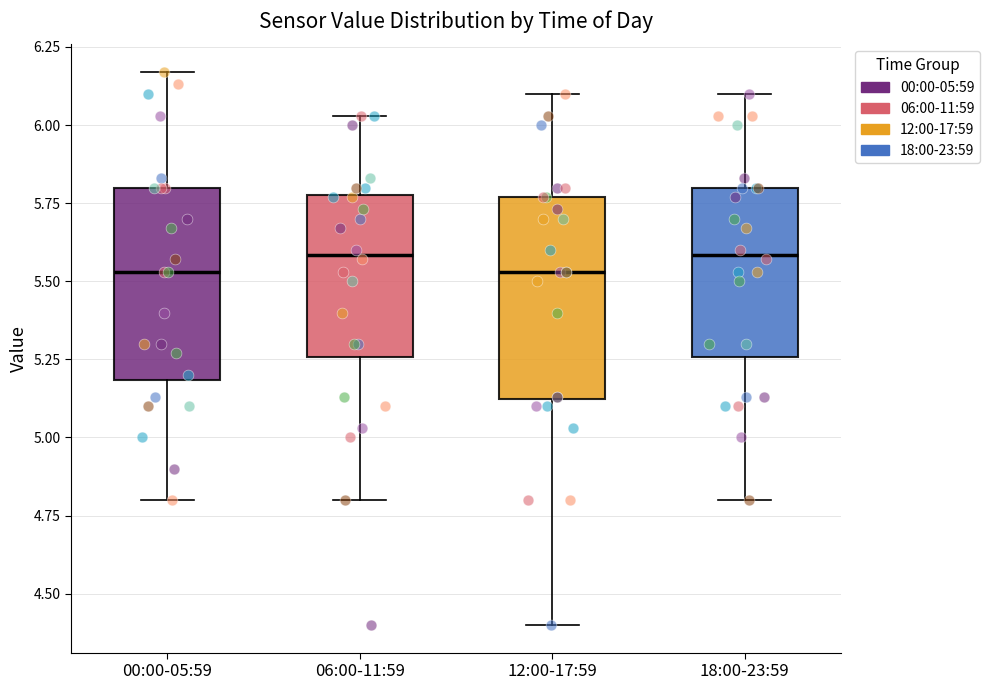

Where is the upper edge of the box for 00:00-05:59 on the y-axis? The values are not printed on the chart, so give them approximately, as read against the axis.

5.80